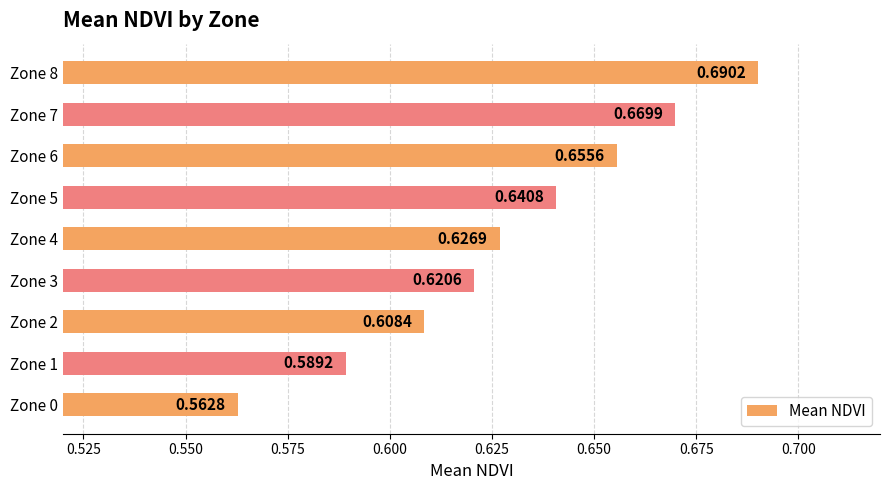

Rank the categories by value from lowest to highest.

Zone 0, Zone 1, Zone 2, Zone 3, Zone 4, Zone 5, Zone 6, Zone 7, Zone 8